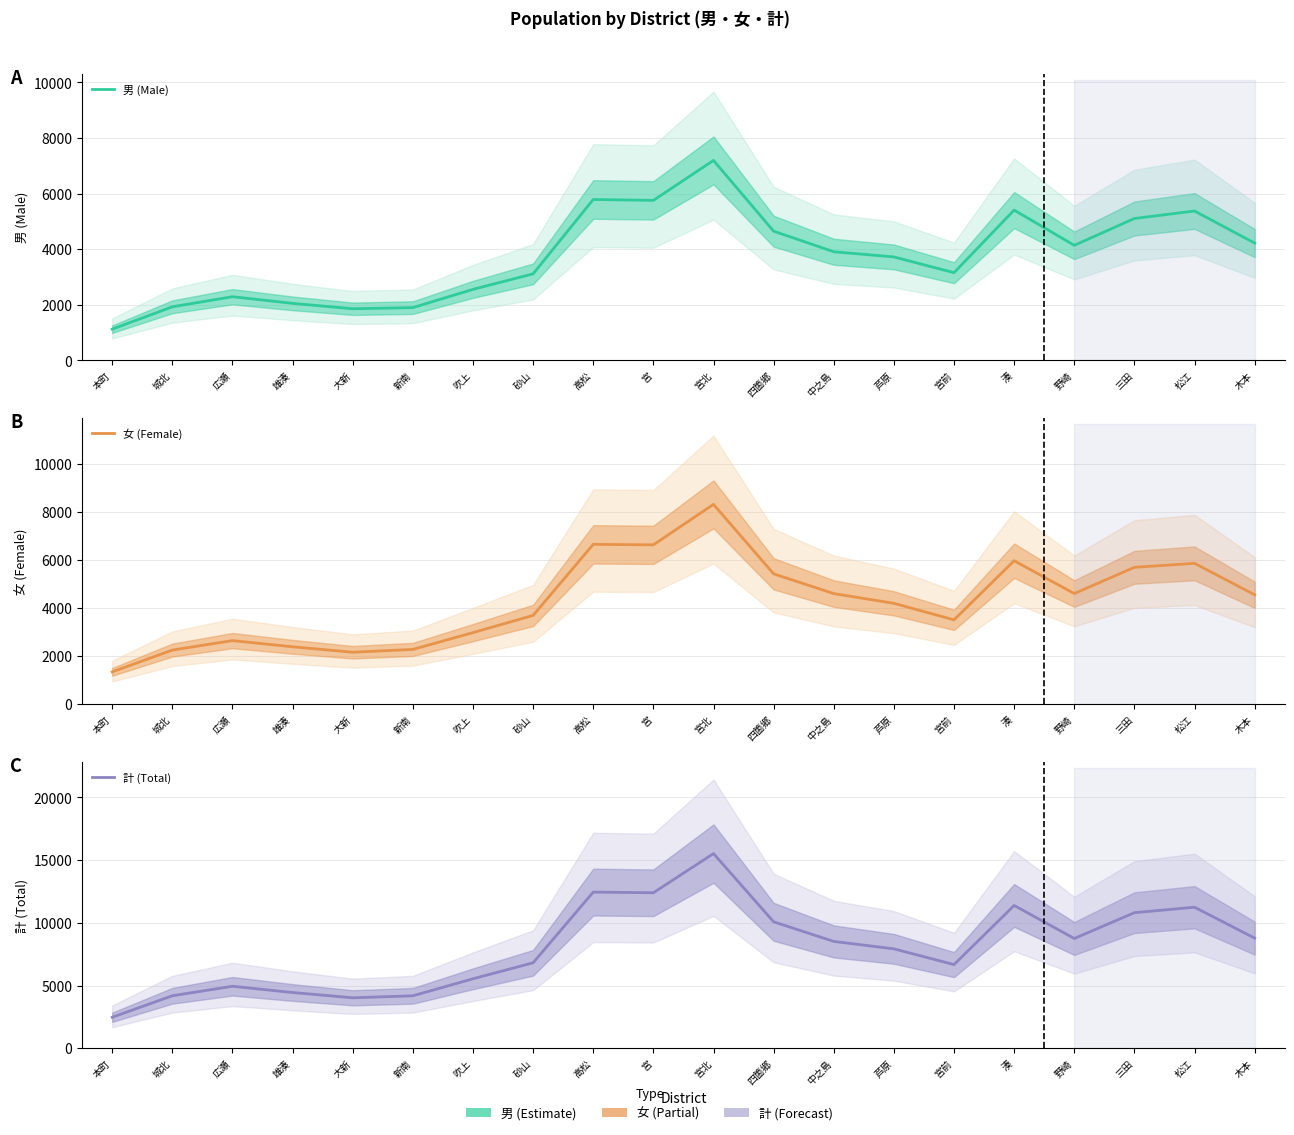

Which series has the largest total across all categories?

計 (Total)